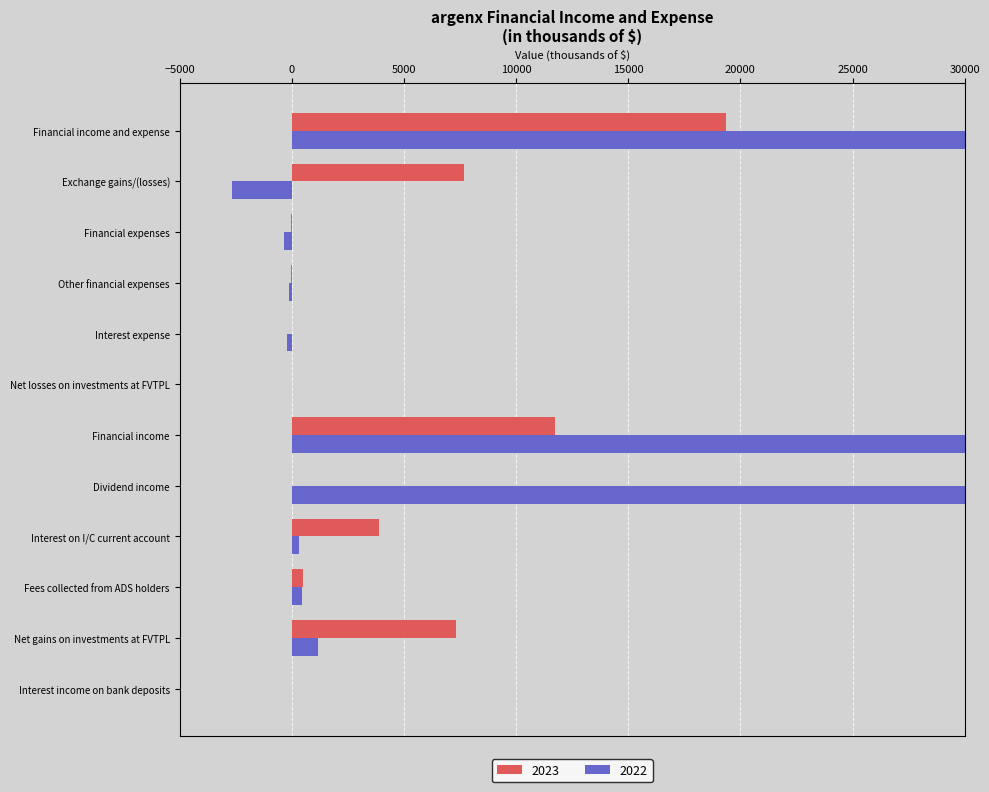

What is the label of the 5th bar from the right?

Interest expense